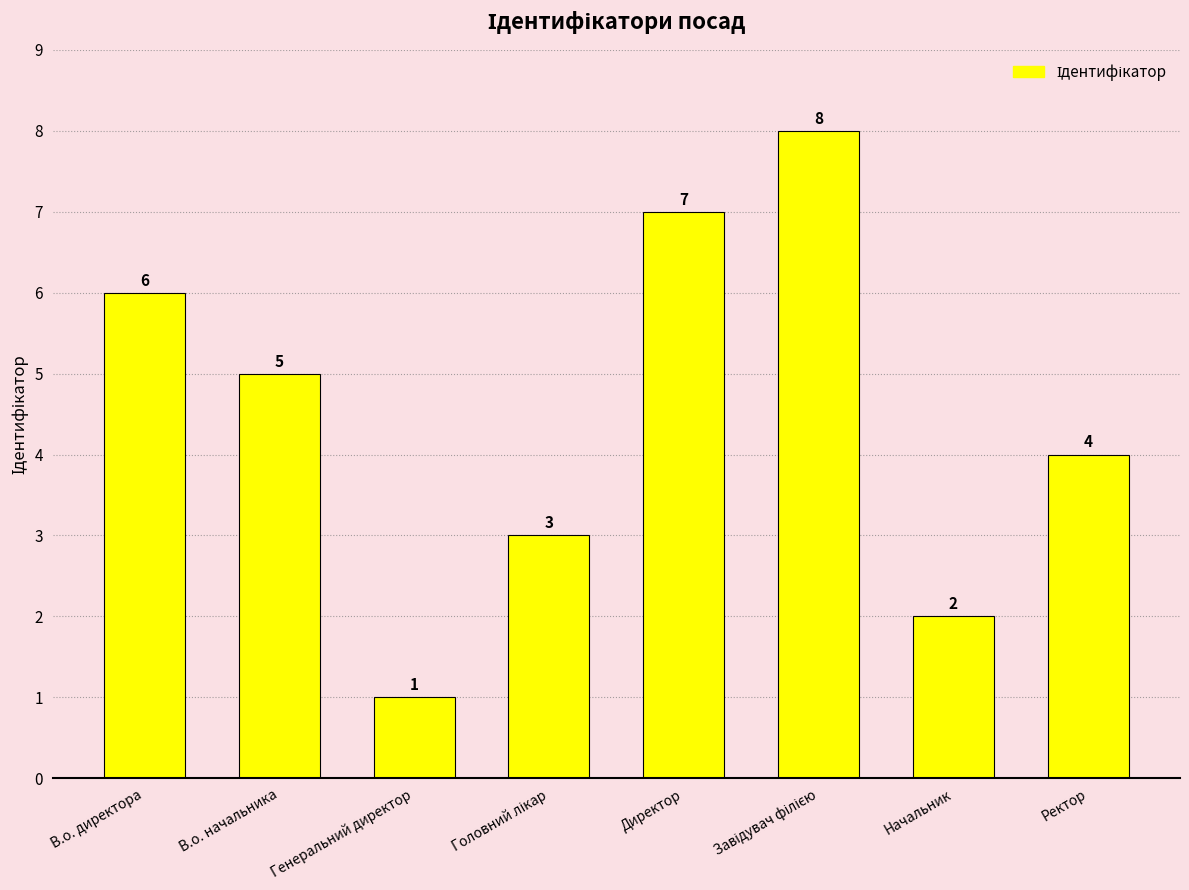

What is the difference between the second highest and minimum values?

6